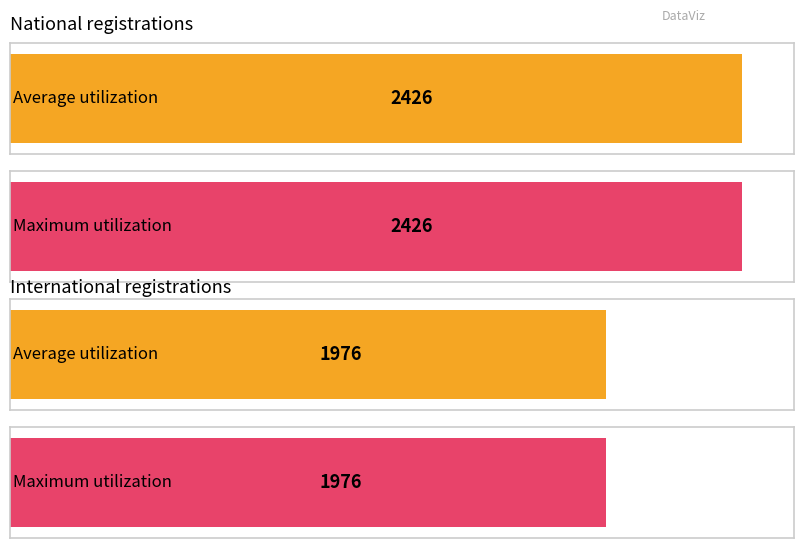

Which series has the largest total across all categories?

national